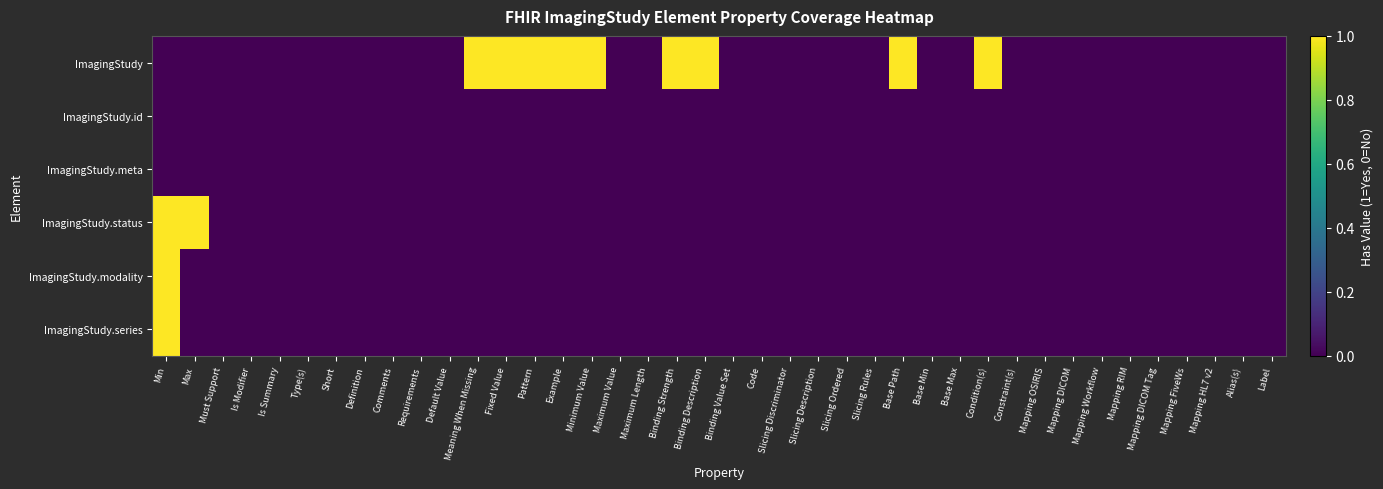

Which series has the largest range (max minus min)?

ImagingStudy